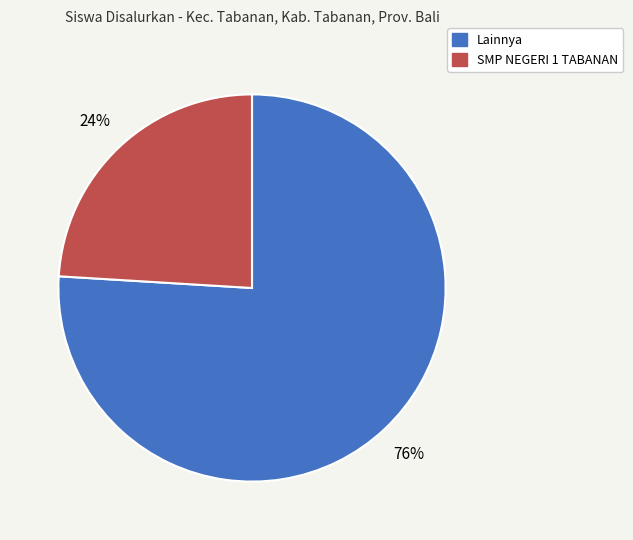

To the nearest percent, what is the average slice percentage?

50%